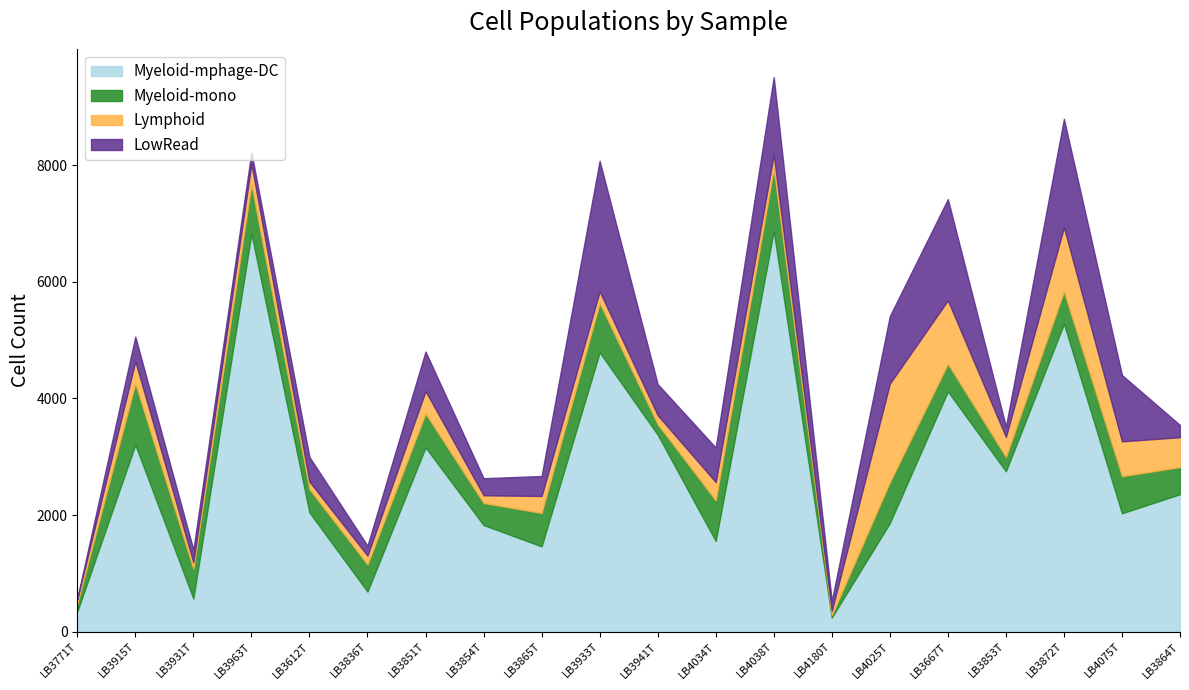

The value of Myeloid-mono at LB4075T is 1020. True or false?

False